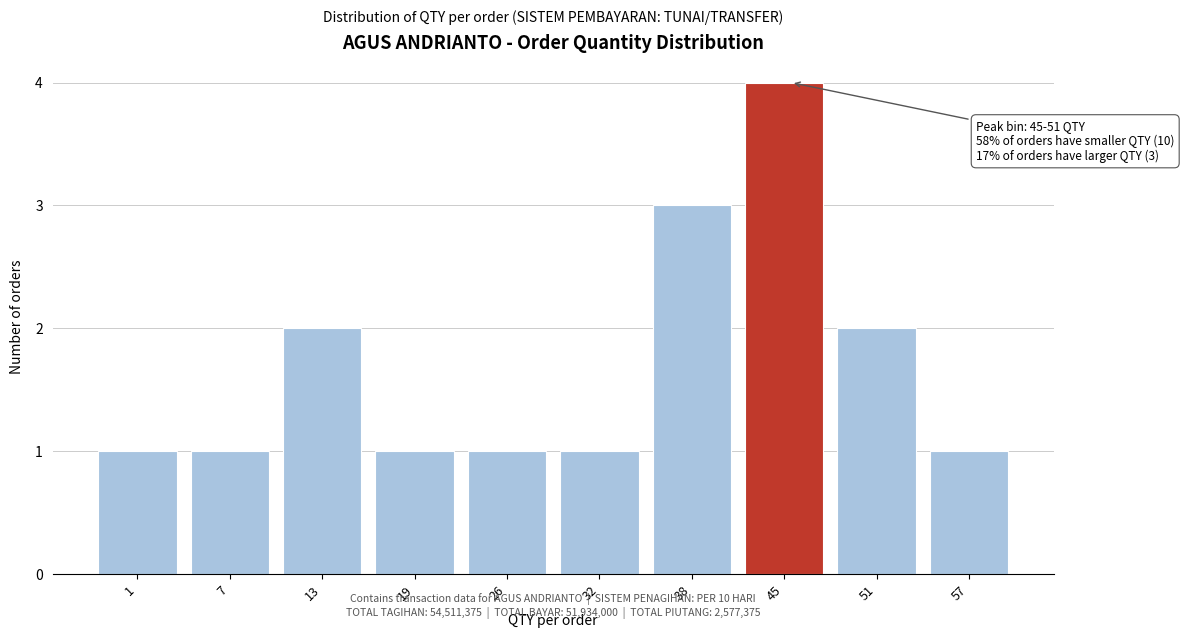

Reading left to right, extract all data points from this chart.

1=1	7=1	13=2	19=1	26=1	32=1	38=3	45=4	51=2	57=1